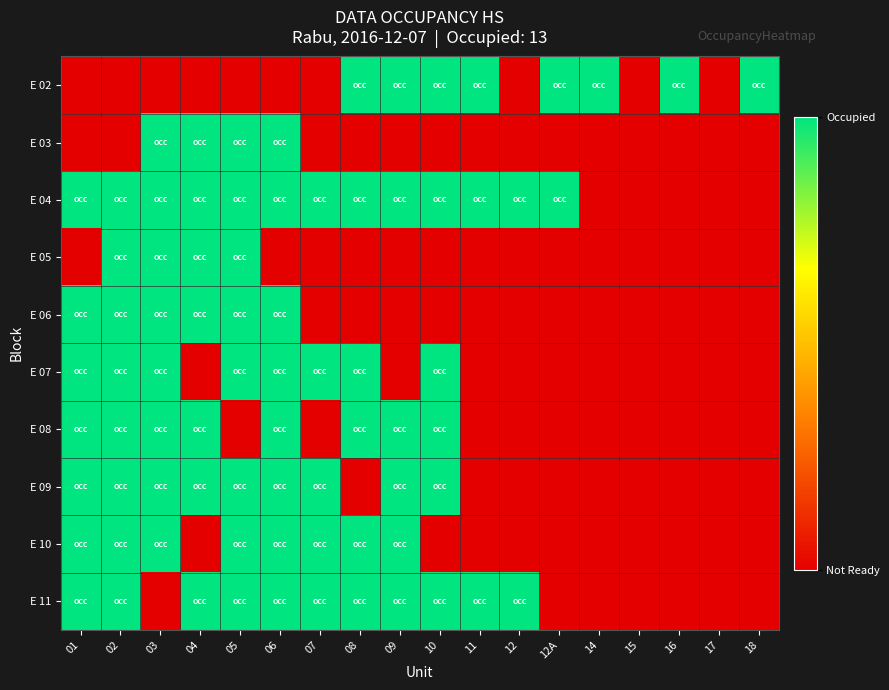

Which series changed the most between 02 and 18?

E 02